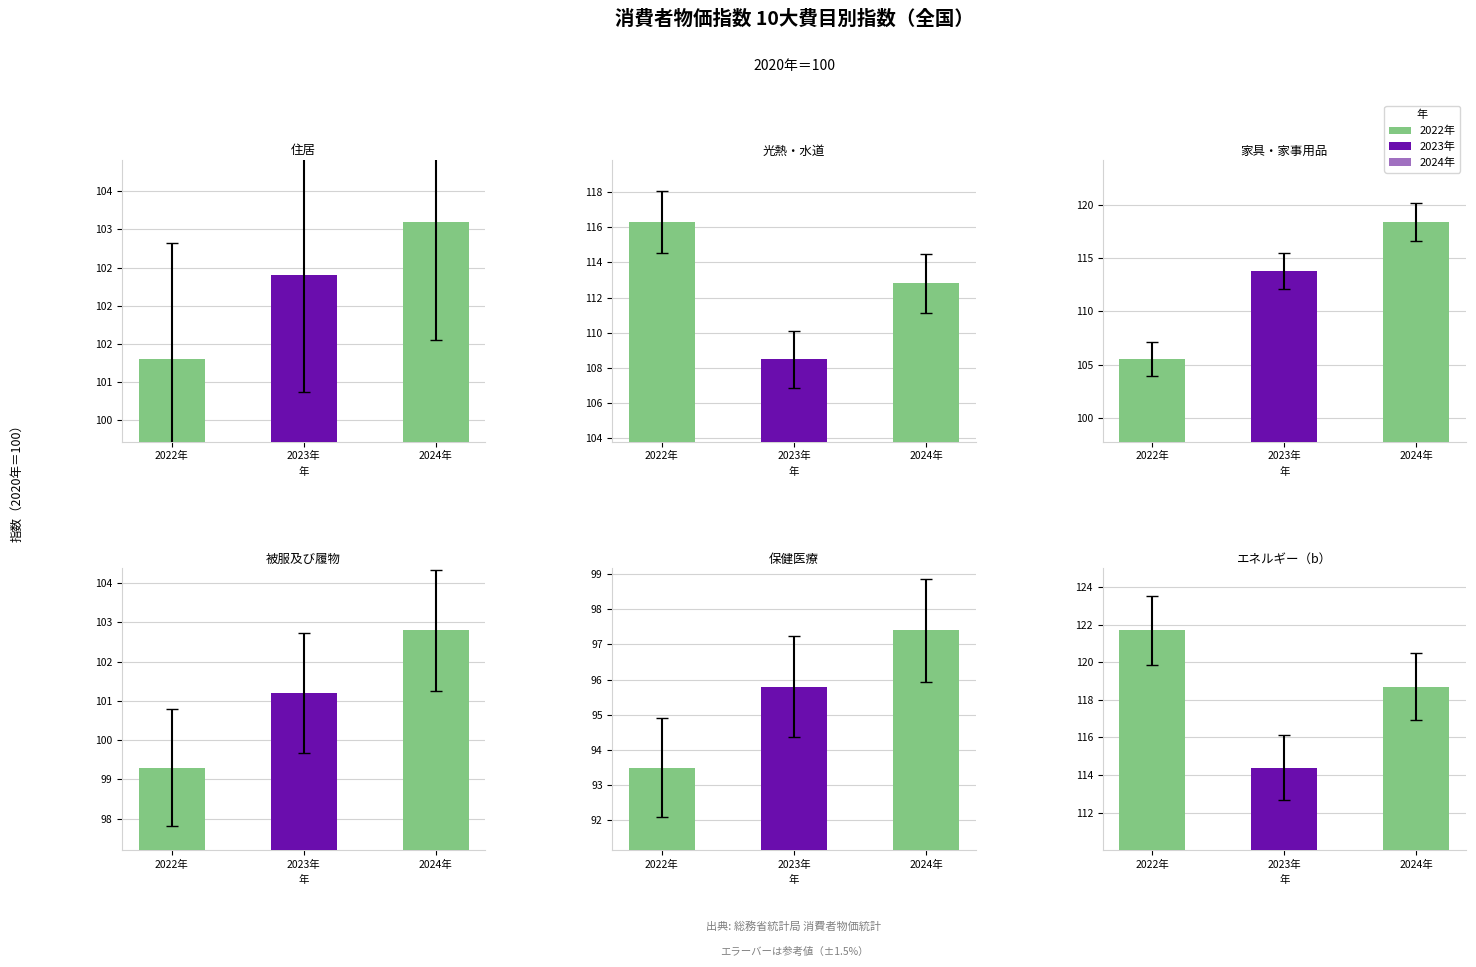

True or false: 住居 has a value of 102.4 at 2023年.

True